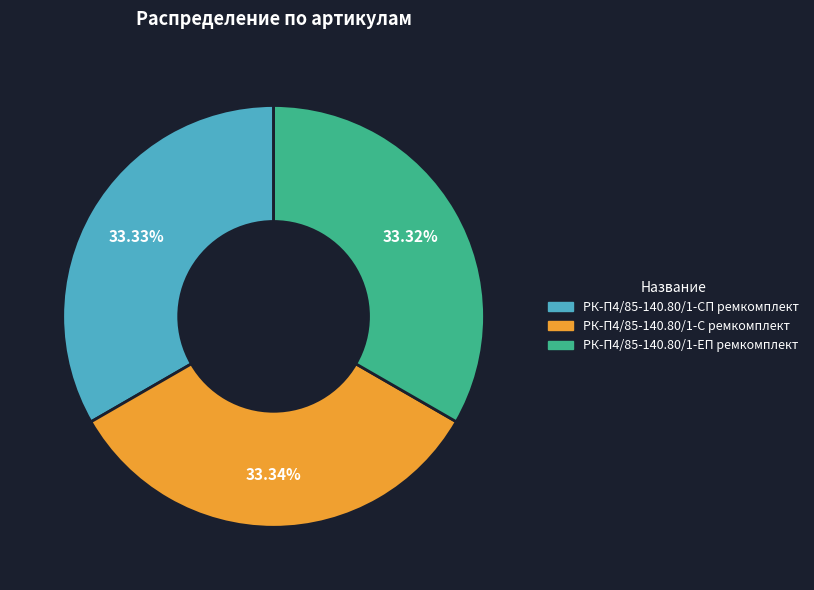

What is the ratio of the value at РК-П4/85-140.80/1-ЕП ремкомплект to the value at РК-П4/85-140.80/1-СП ремкомплект?

1.0